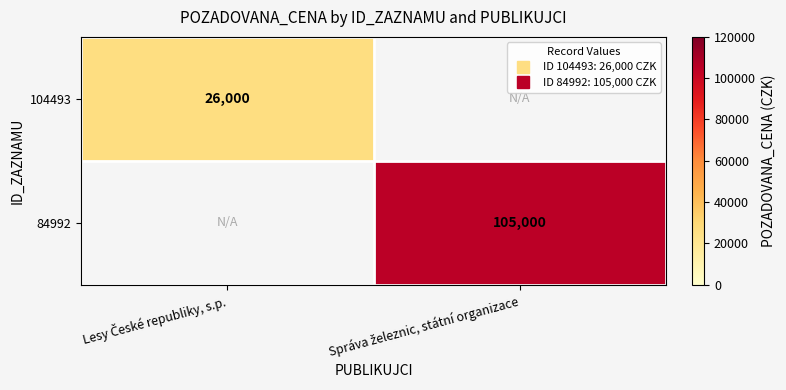

Is it true that 104493 equals 15679.9 at Lesy České republiky, s.p.?

False